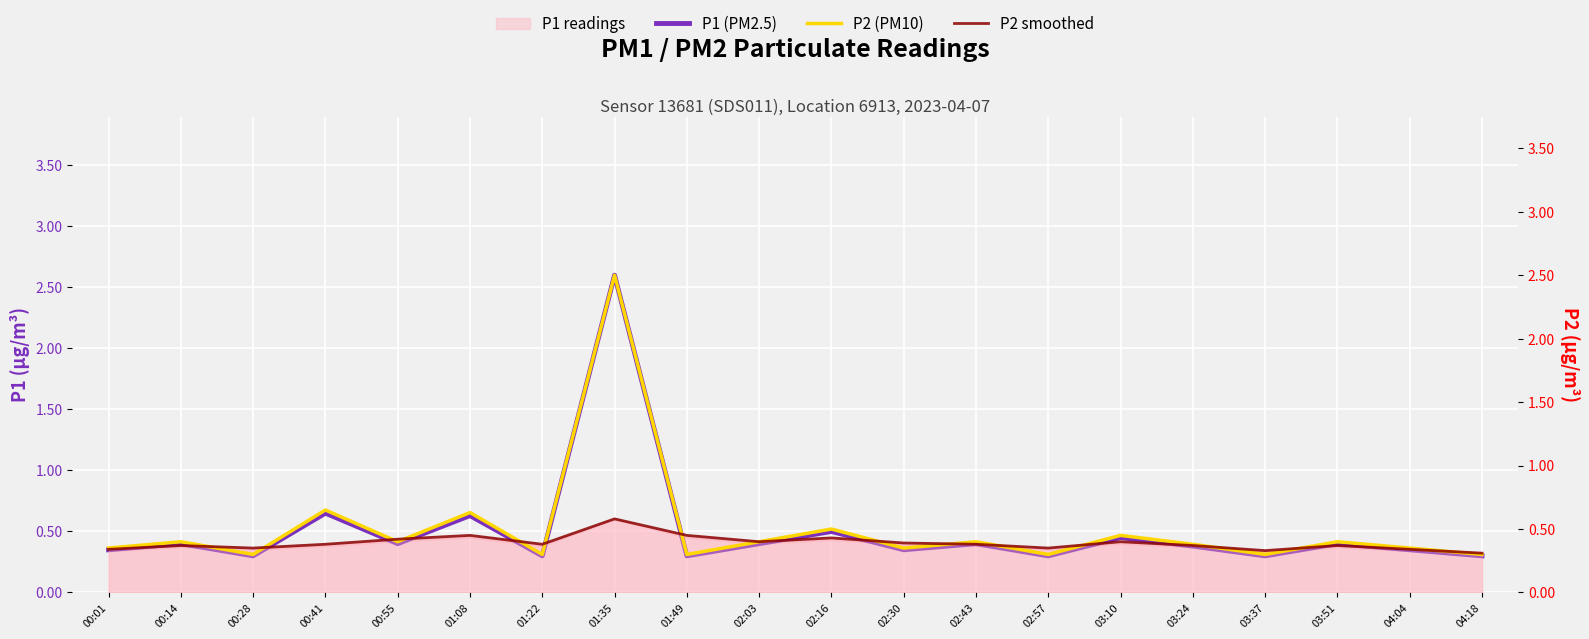

The P1 (PM2.5) series shows 0.3 at 04:18. True or false?

True